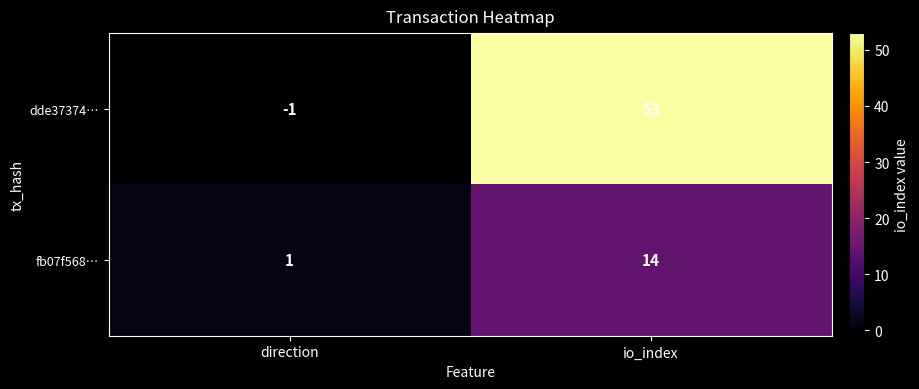

Reading right to left, what are all the values shown in this chart?

dde37374…: 53	-1
fb07f568…: 14	1